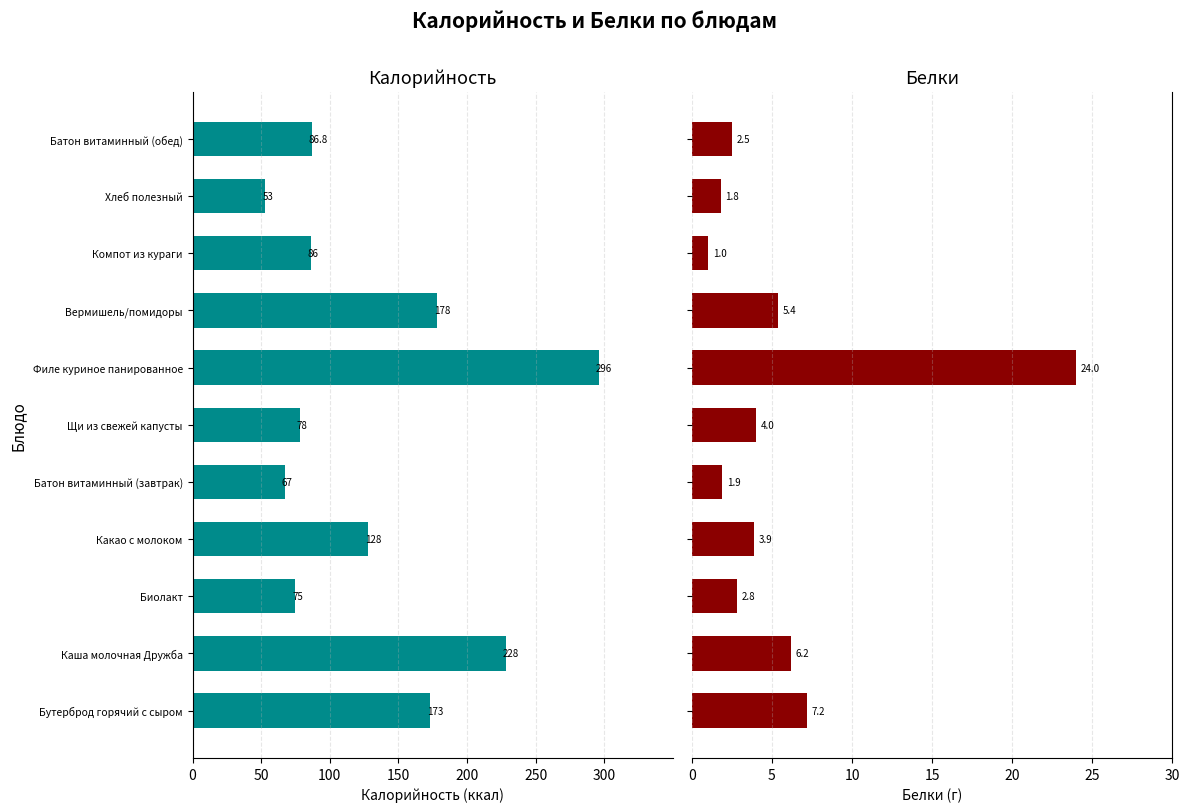

Between Батон витаминный (завтрак) and Щи из свежей капусты, which series saw the biggest shift?

Калорийность